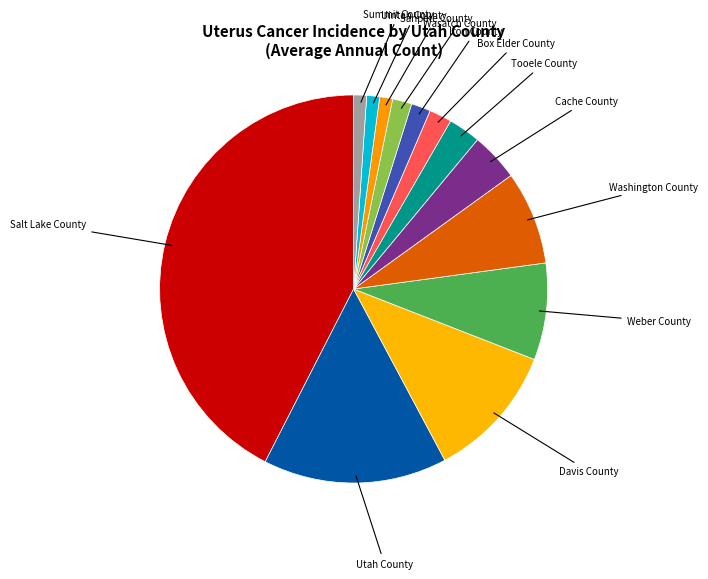

Which slice is the largest?

Salt Lake County